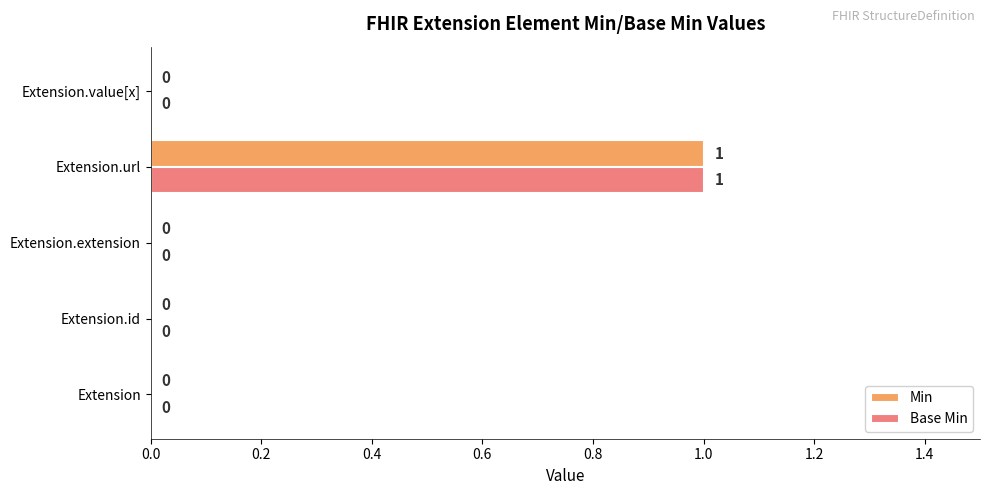

The value of Base Min at Extension.extension is 0. True or false?

True